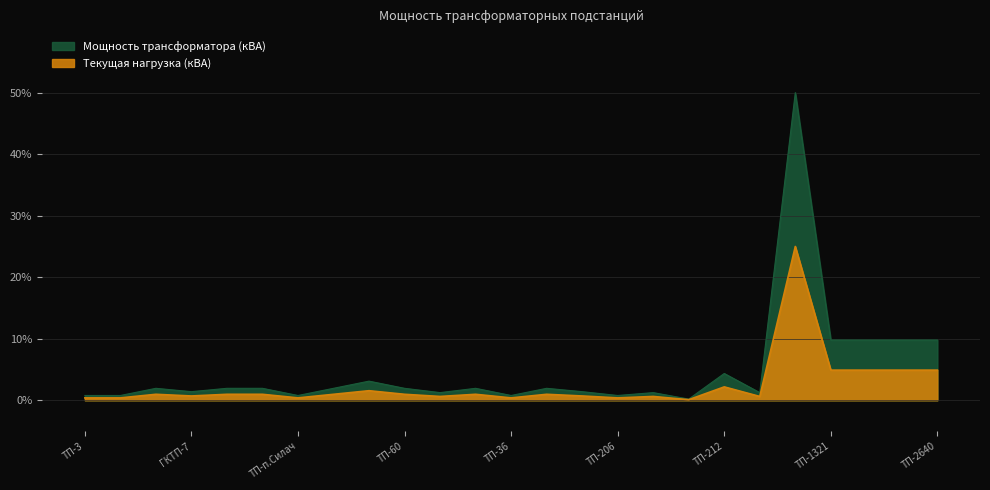

The value of Мощность трансформатора (кВА) at ТП-207 is 1.8. True or false?

False